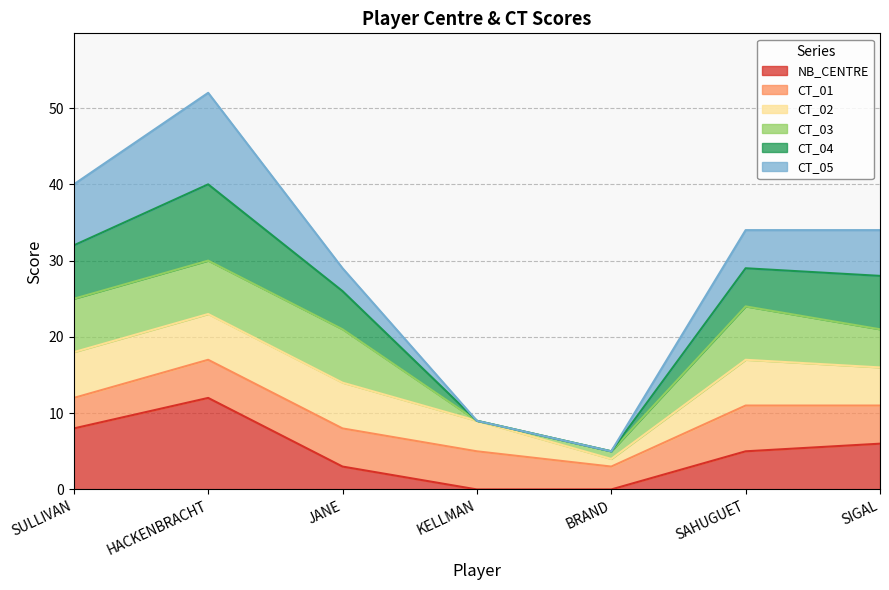

True or false: NB_CENTRE has more than 0 interior local peaks.

True